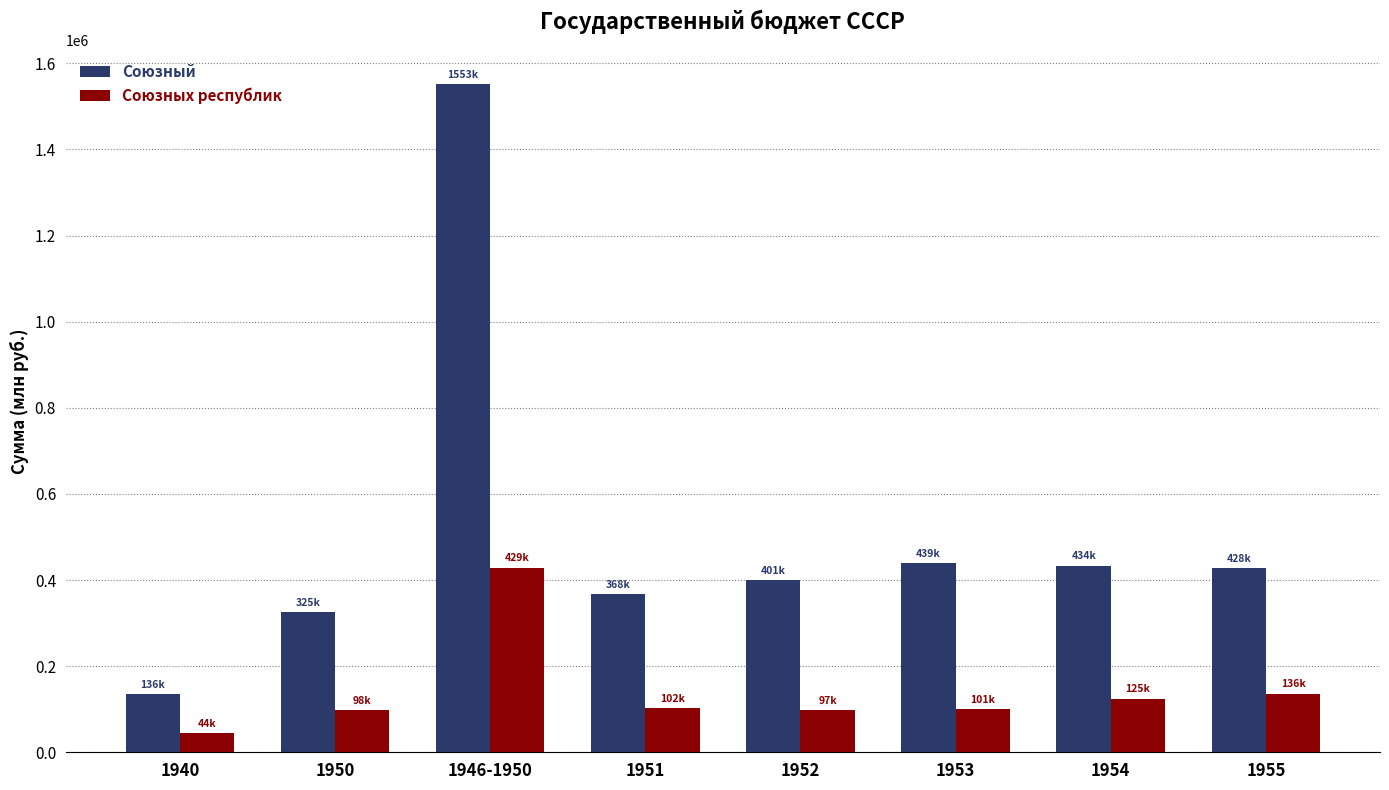

How many data points does each series have?

8